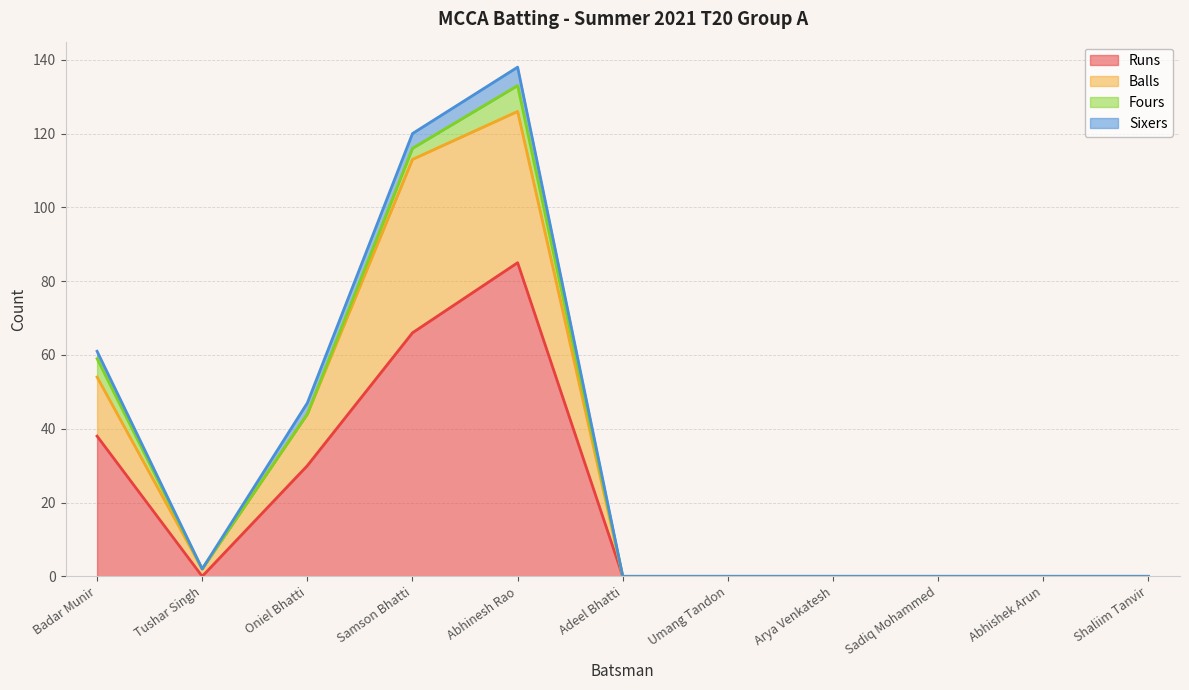

Which has a higher value, Sadiq Mohammed or Adeel Bhatti?

Sadiq Mohammed